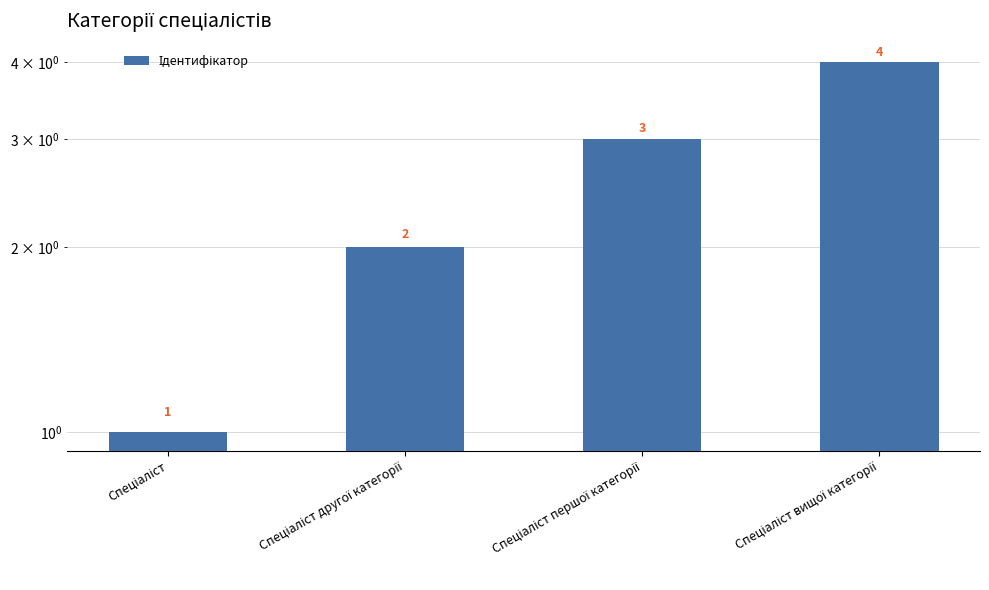

List the labels in order of value, largest first.

Спеціаліст вищої категорії, Спеціаліст першої категорії, Спеціаліст другої категорії, Спеціаліст